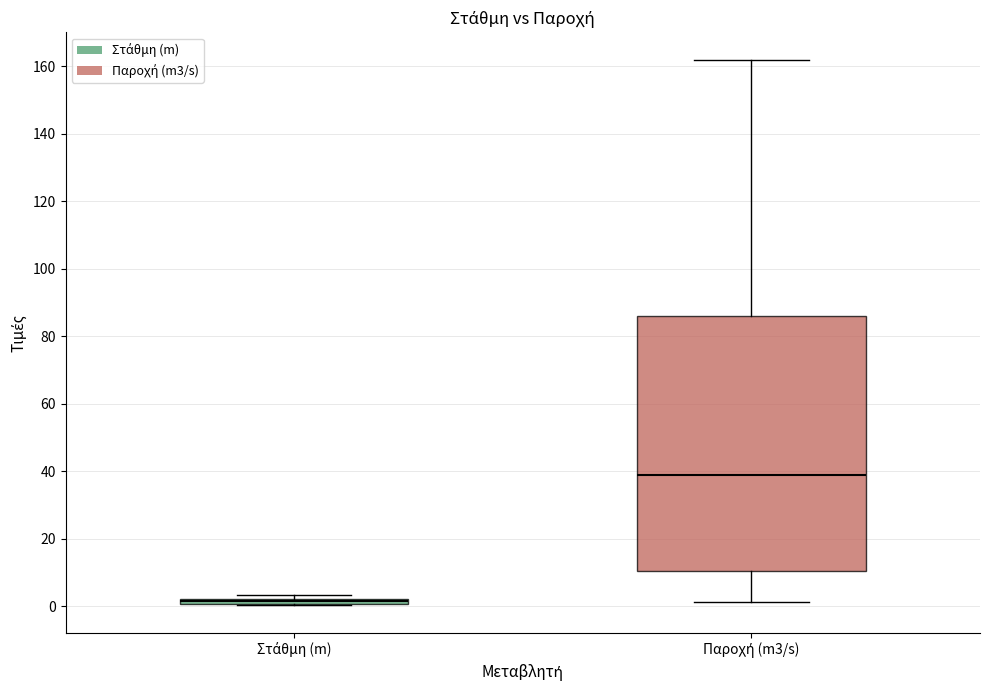

Comparing the boxes themselves (not the whiskers), which one is the tallest?

Παροχή (m3/s)